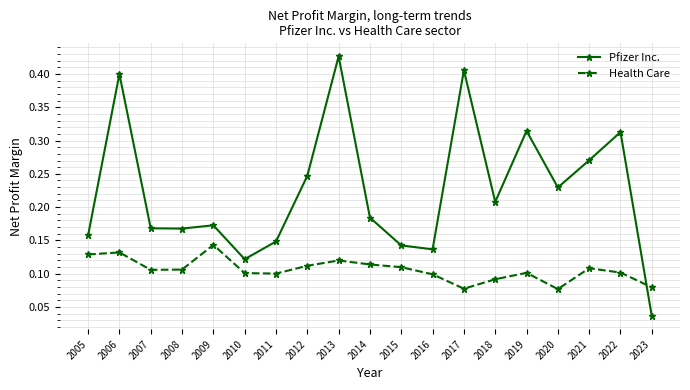

Does the chart have visible grid lines?

Yes